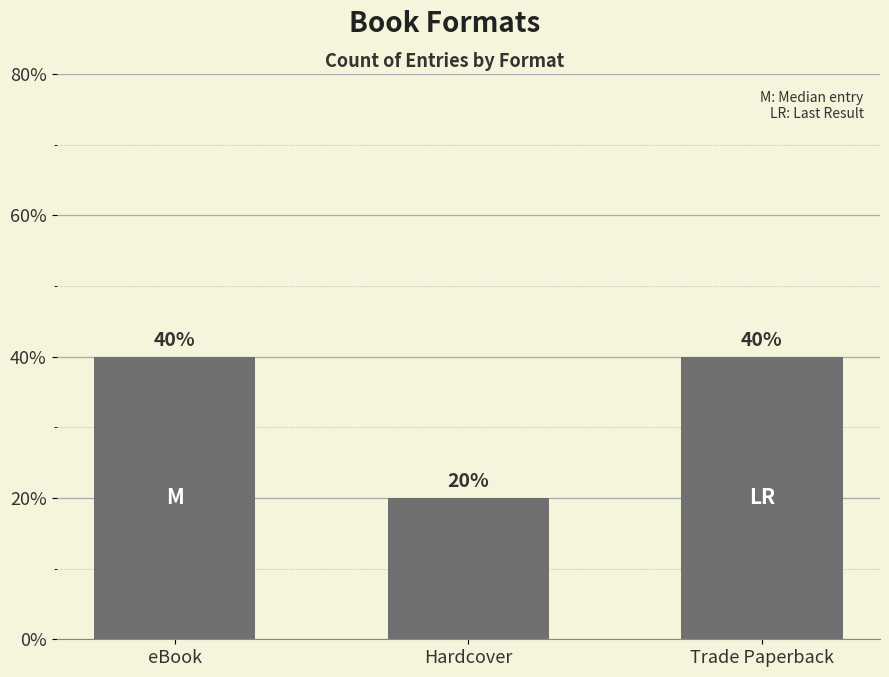

What is the approximate value at Hardcover?

20